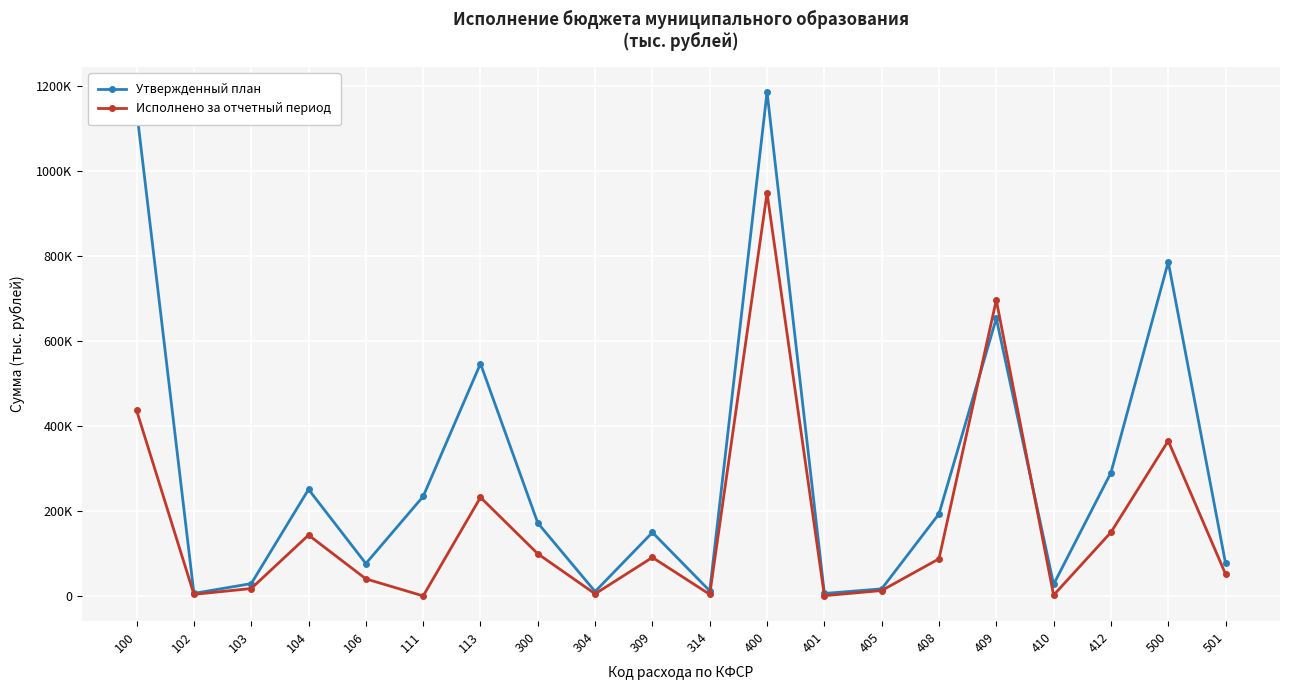

What are all the series names shown in the legend?

Утвержденный план, Исполнено за отчетный период